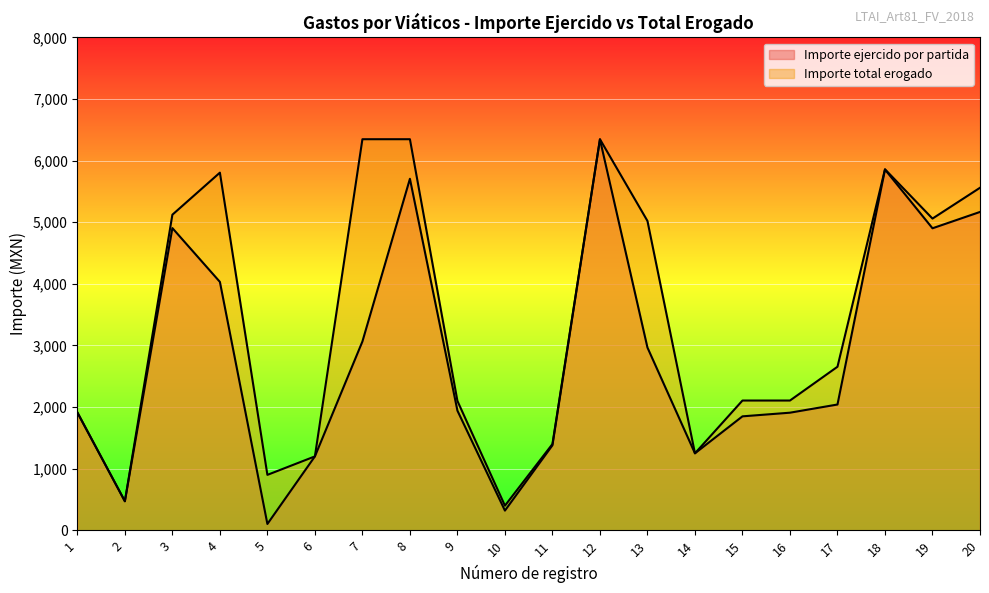

In Importe total erogado, how many points are higher than both neighbors (excluding endpoints)?

3